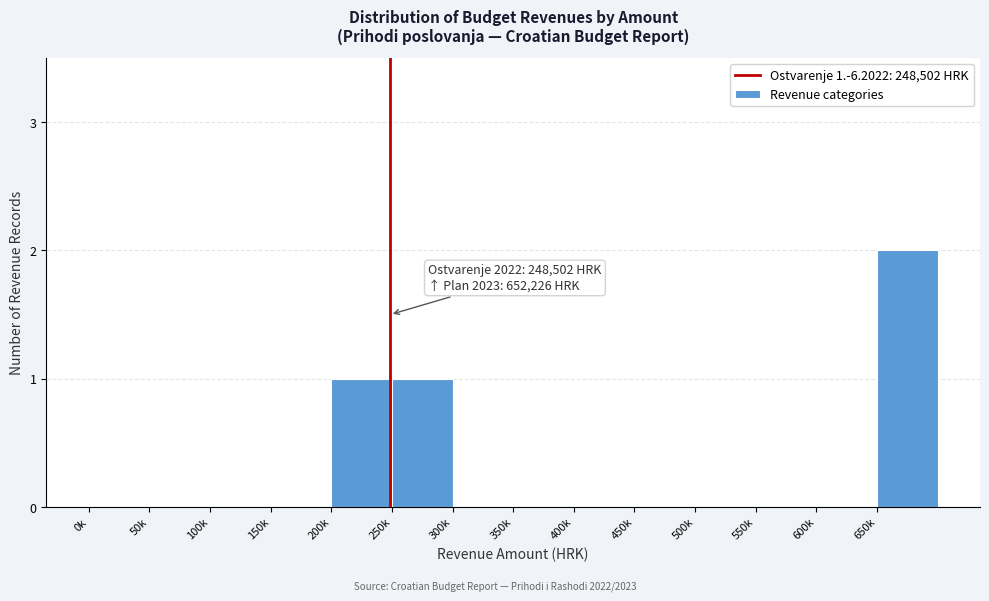

Reading left to right, what are all the values shown in this chart?

0k=0	50k=0	100k=0	150k=0	200k=1	250k=1	300k=0	350k=0	400k=0	450k=0	500k=0	550k=0	600k=0	650k=2